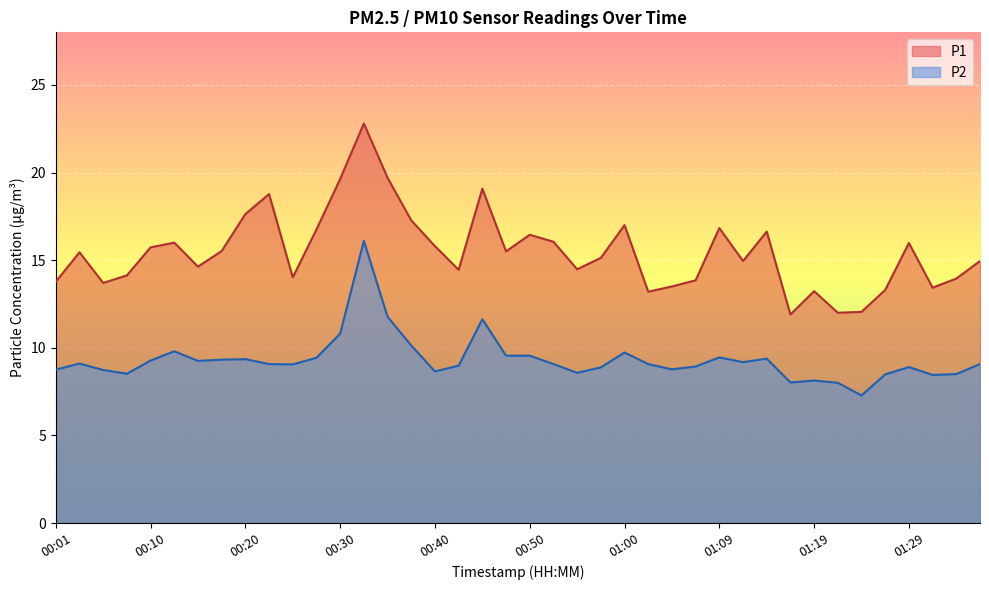

What is the total value across all series at 00:01?

22.5